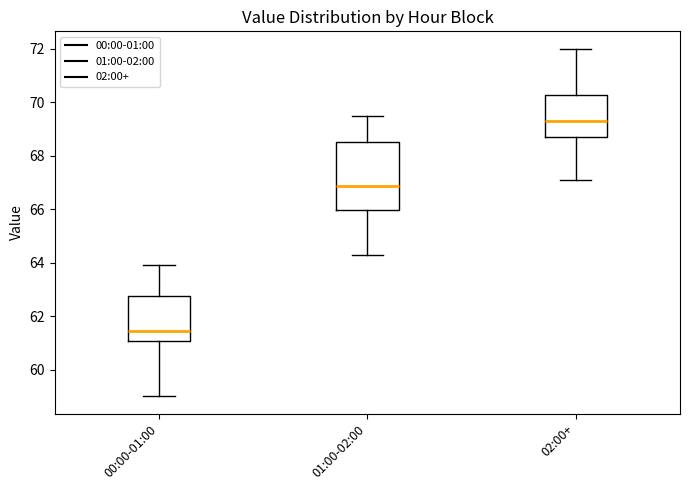

Comparing the boxes themselves (not the whiskers), which one is the tallest?

01:00-02:00